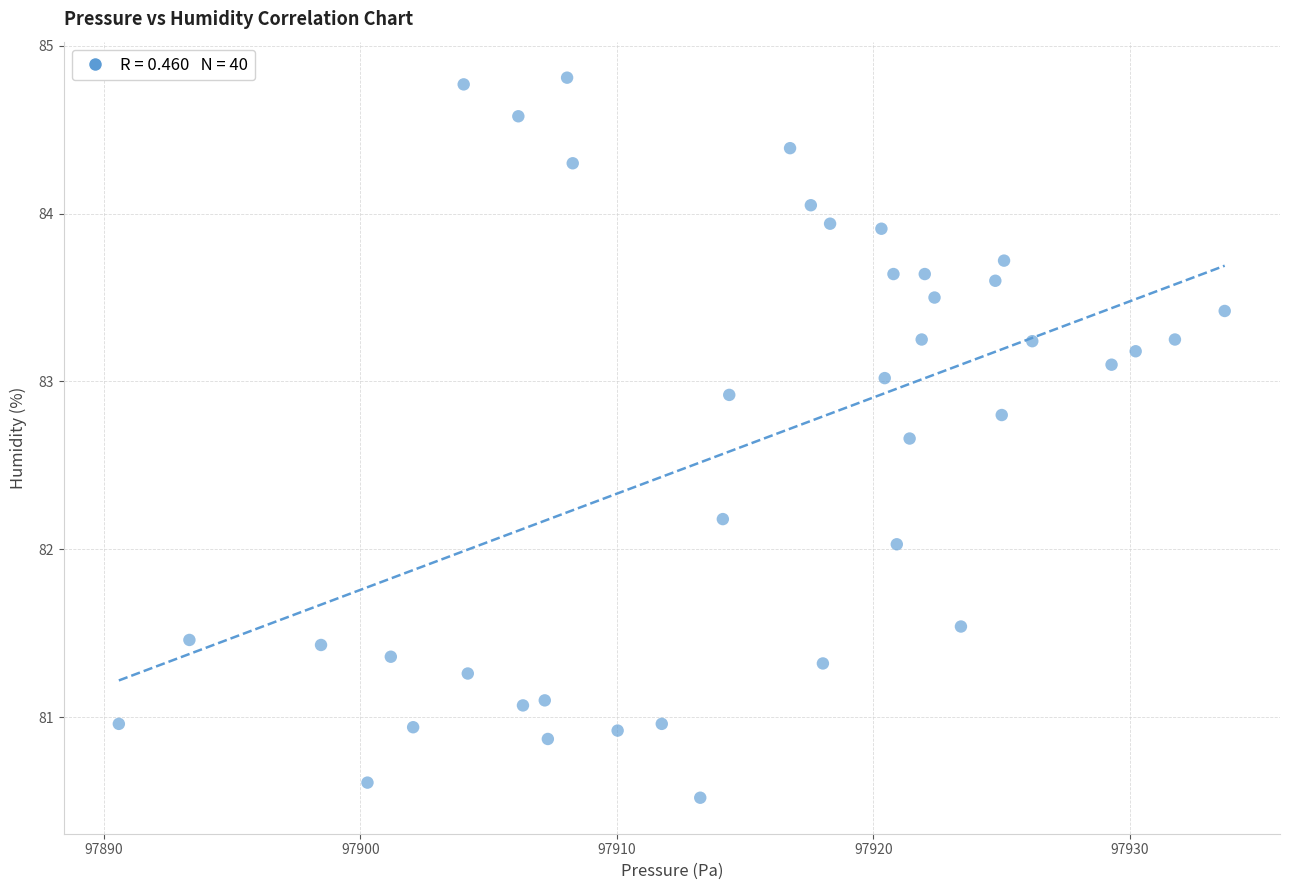

What is the range of X values (max minus min)?

43.1